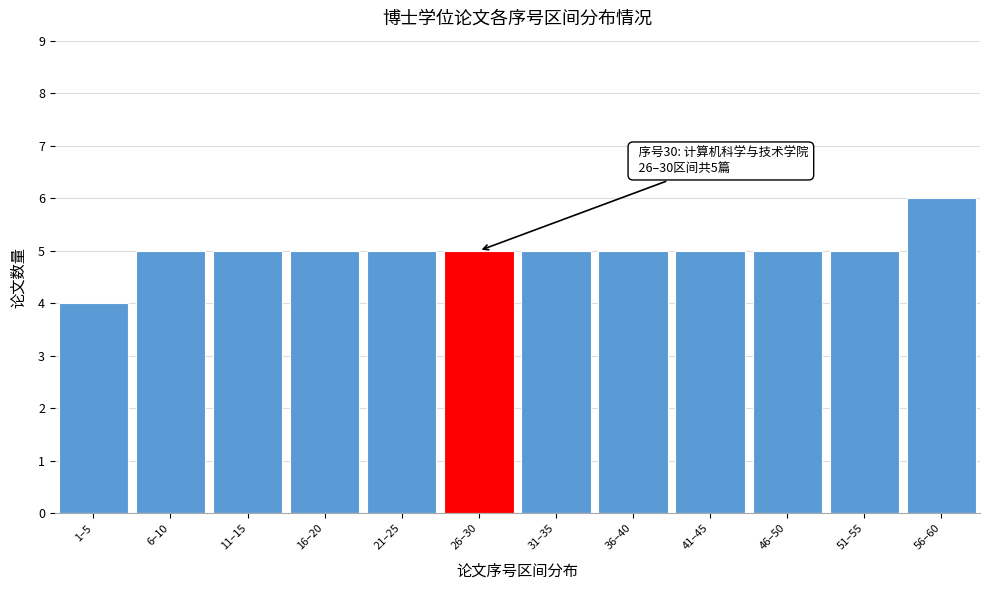

Reading right to left, extract all data points from this chart.

56–60=6	51–55=5	46–50=5	41–45=5	36–40=5	31–35=5	26–30=5	21–25=5	16–20=5	11–15=5	6–10=5	1–5=4